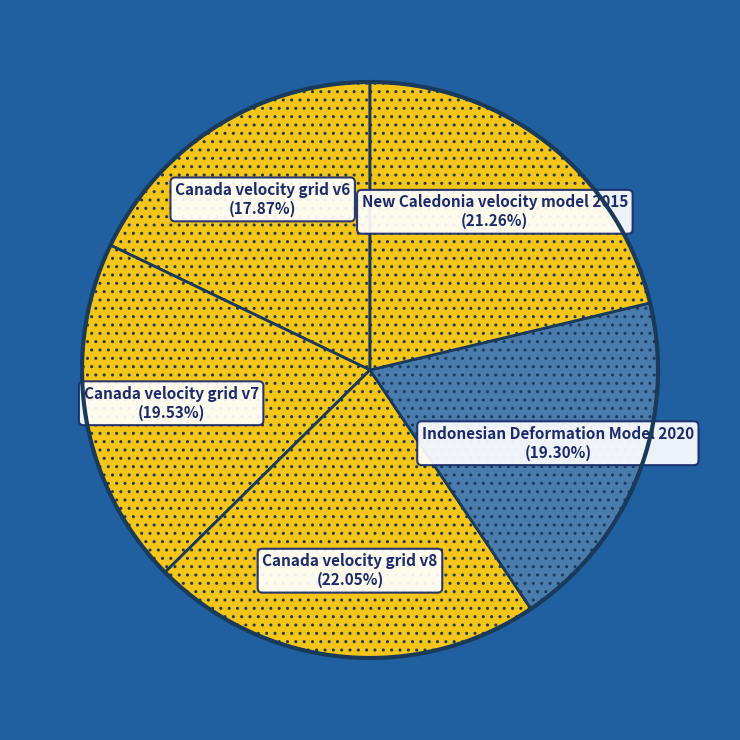

Is it true that Canada velocity grid v7 is 20% of the pie?

True